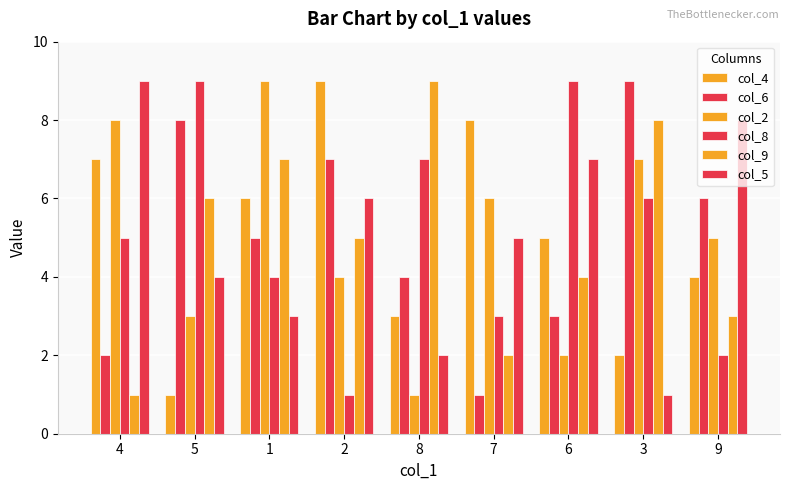

At how many categories does at least one series exceed 5?

9